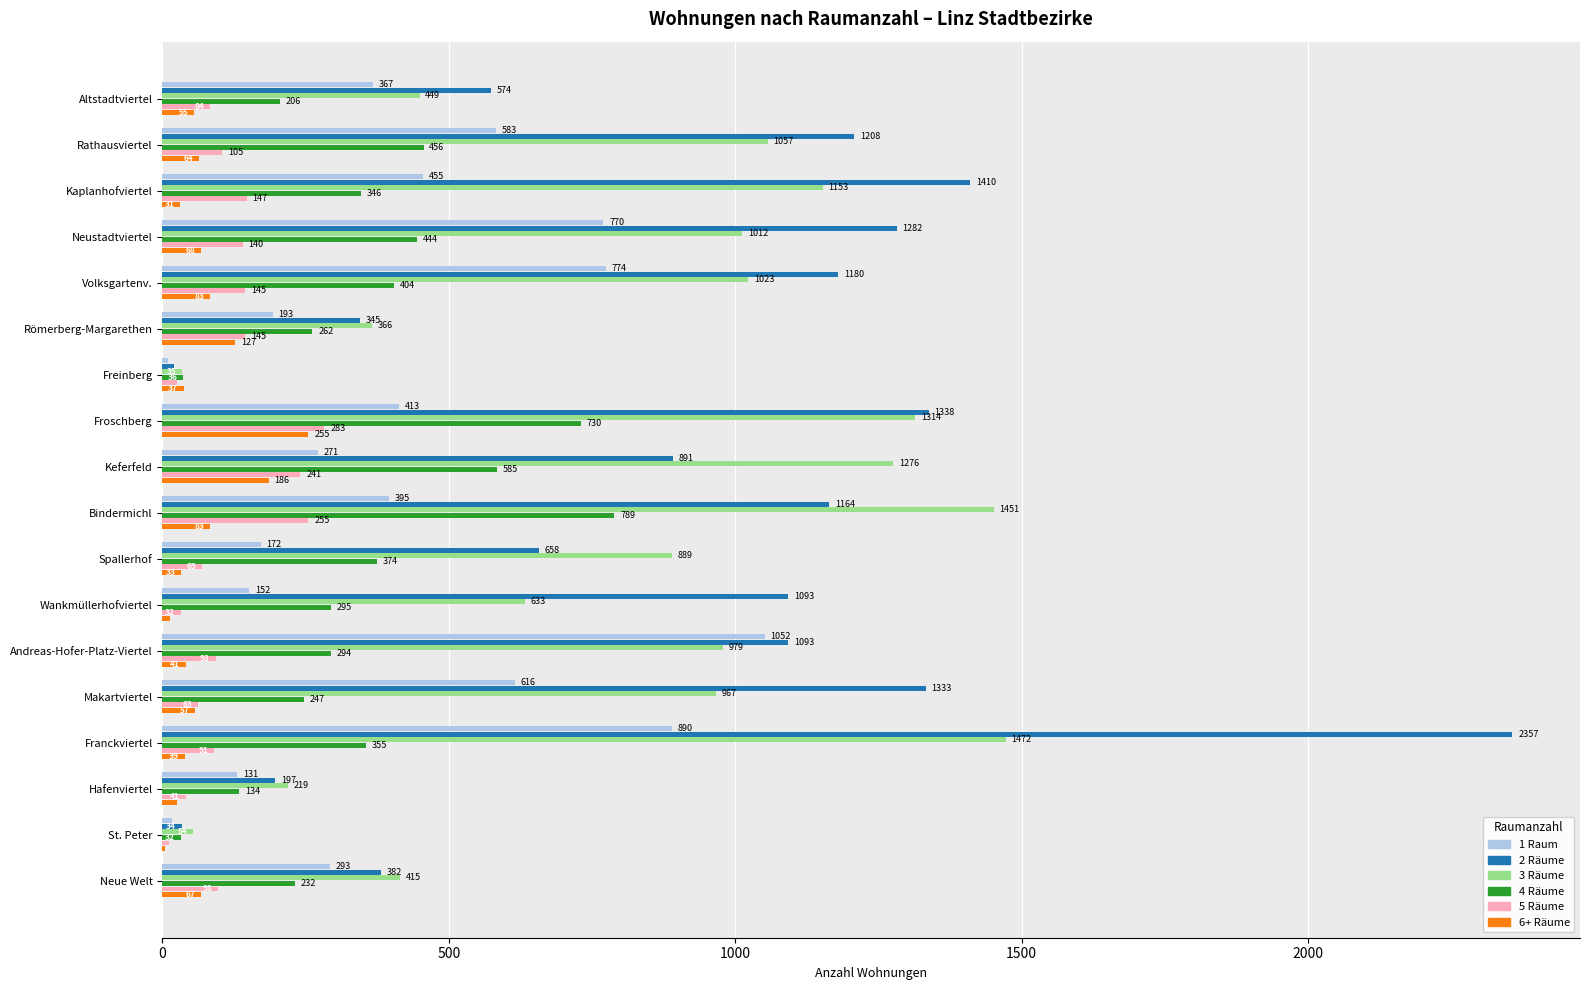

What are all the series names shown in the legend?

1 Raum, 2 Räume, 3 Räume, 4 Räume, 5 Räume, 6+ Räume